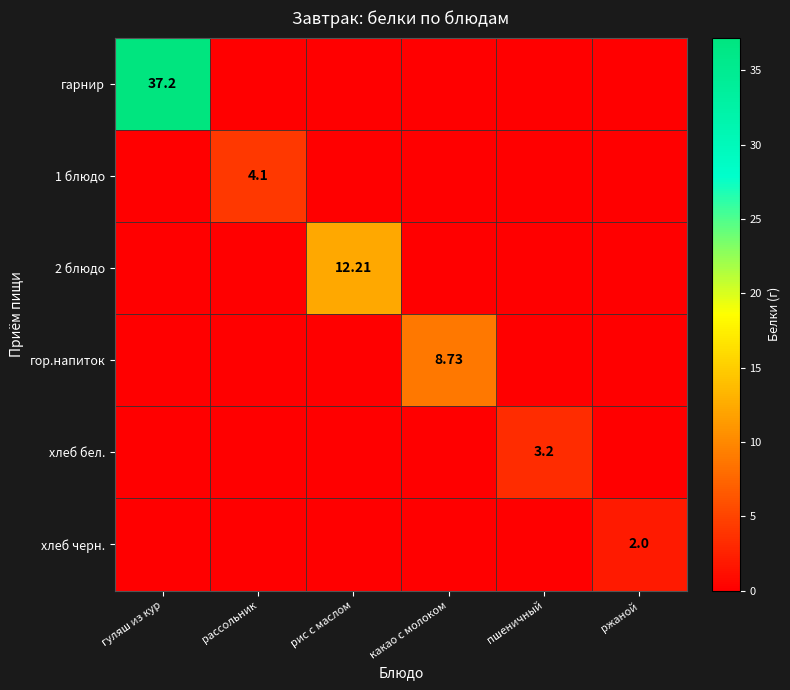

What is the difference between the maximum and minimum values in the хлеб черн. series?

2.0